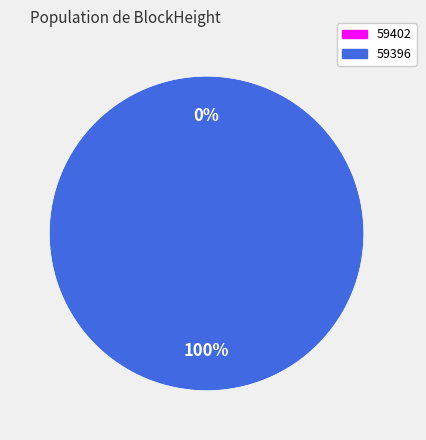

True or false: 59402 accounts for 12% of the total.

False